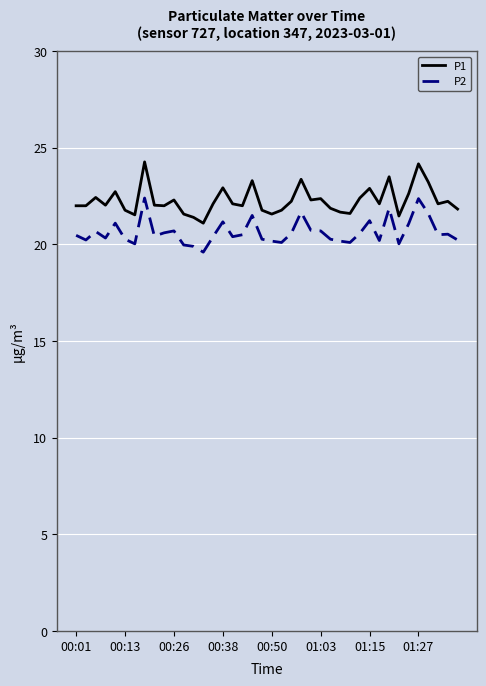

Rank the series by their maximum value, from highest to lowest.

P1, P2